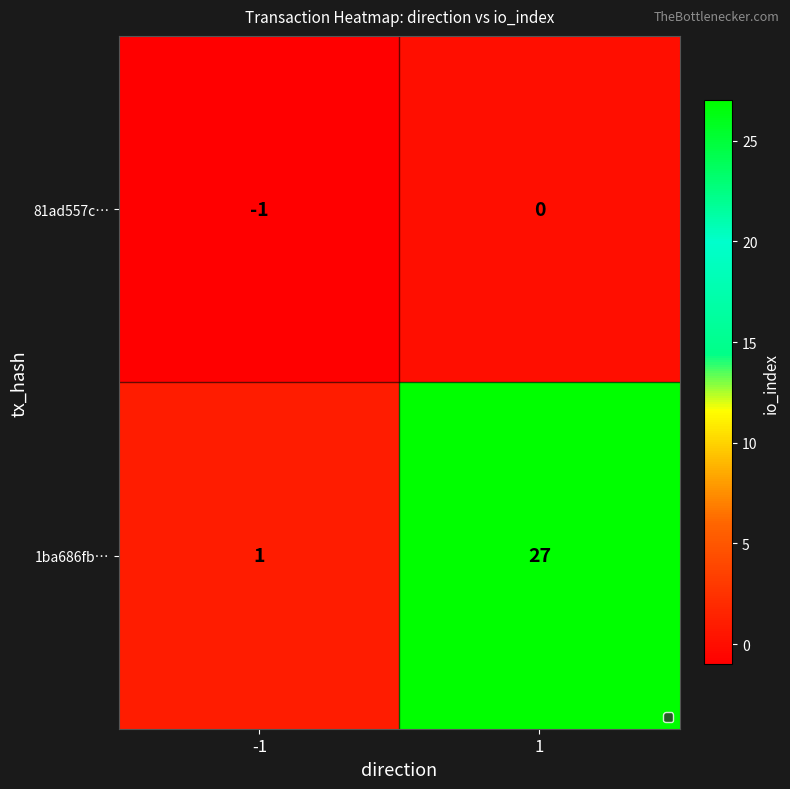

Which series has the largest range (max minus min)?

1ba686fb…